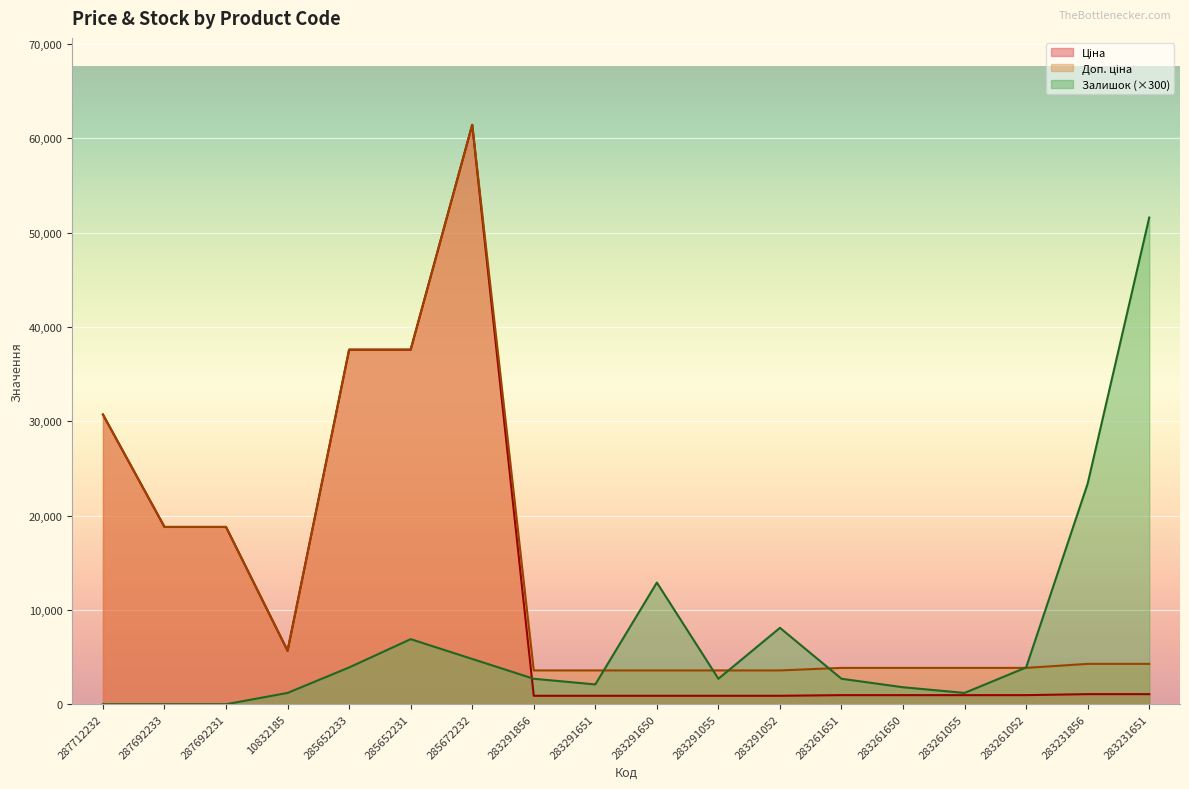

How many times do Ціна and Залишок cross each other?

1